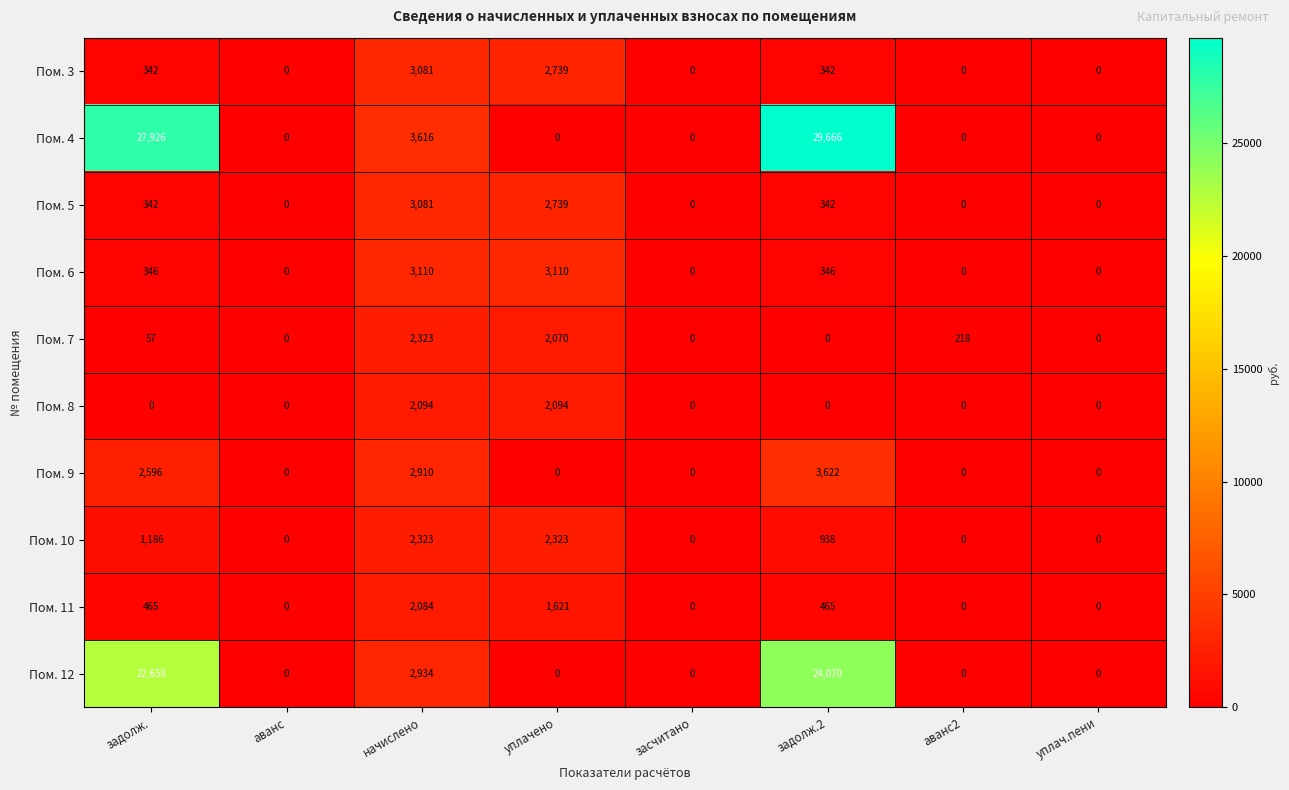

What is the sum of all Пом. 3 values?

6504